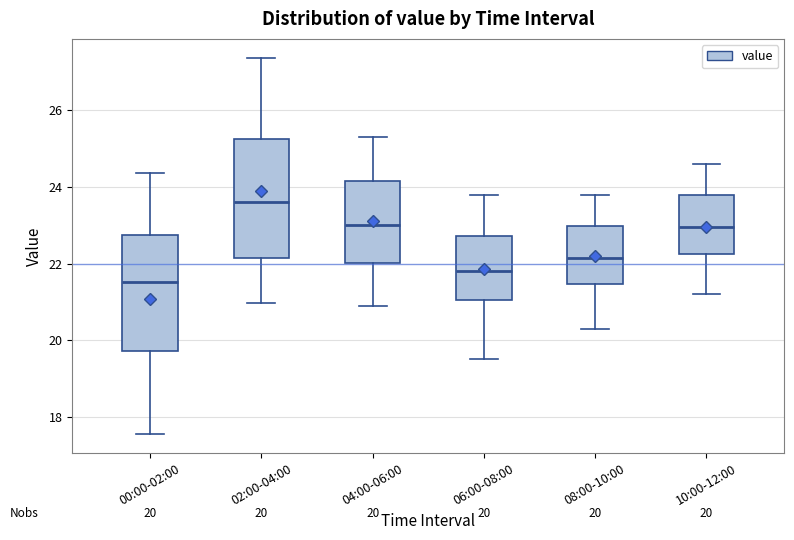

Which box has the lowest median line?

00:00-02:00